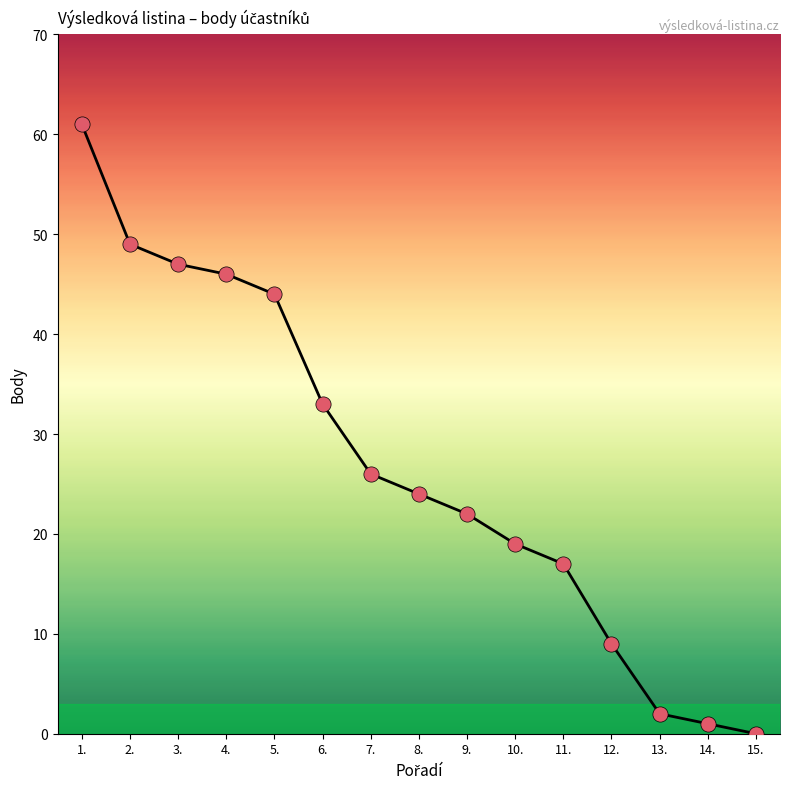

Between 2. and 9., which is larger?

2.